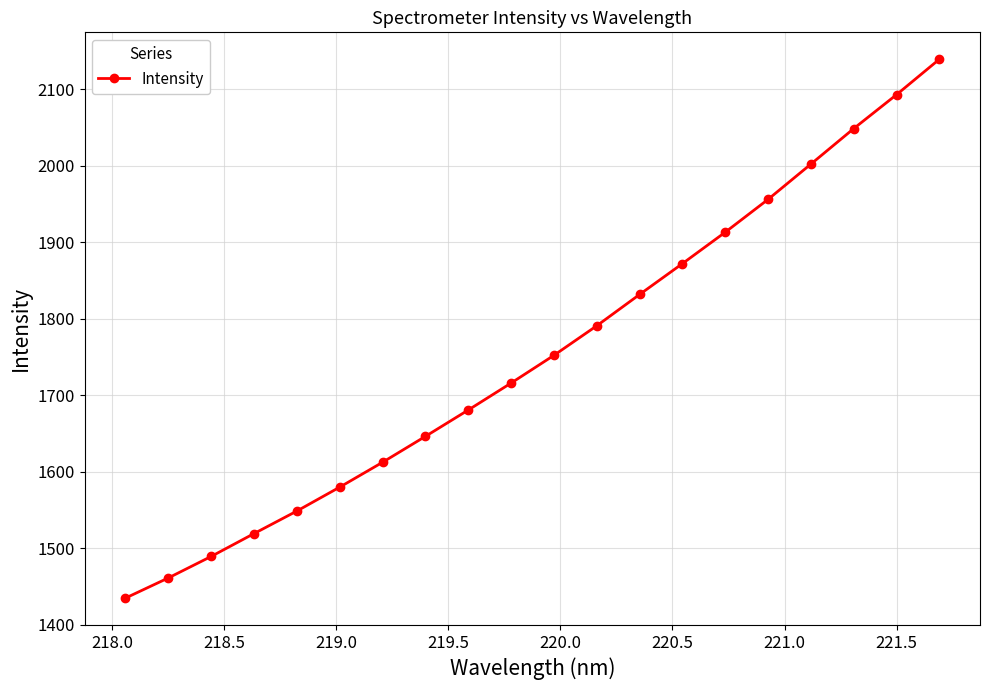

What is the sum of all values?

35088.5